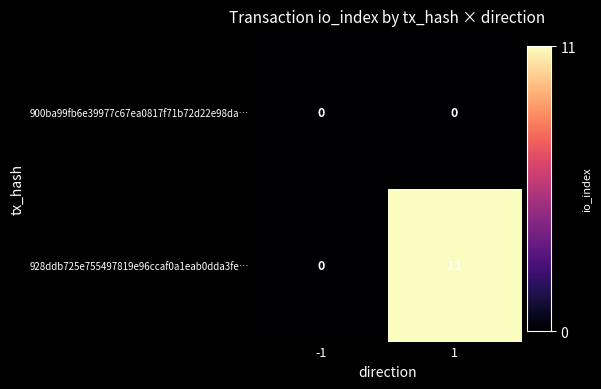

How many data points does each series have?

2